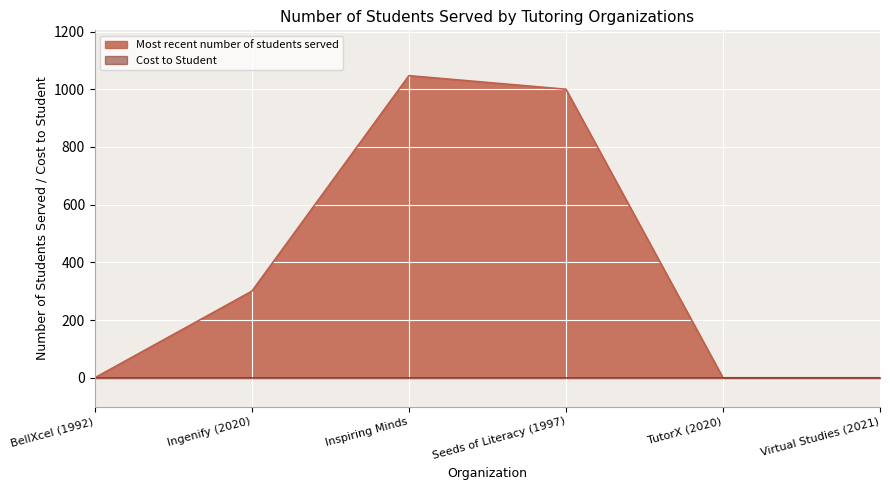

Does the chart display data point markers on the line(s)?

No